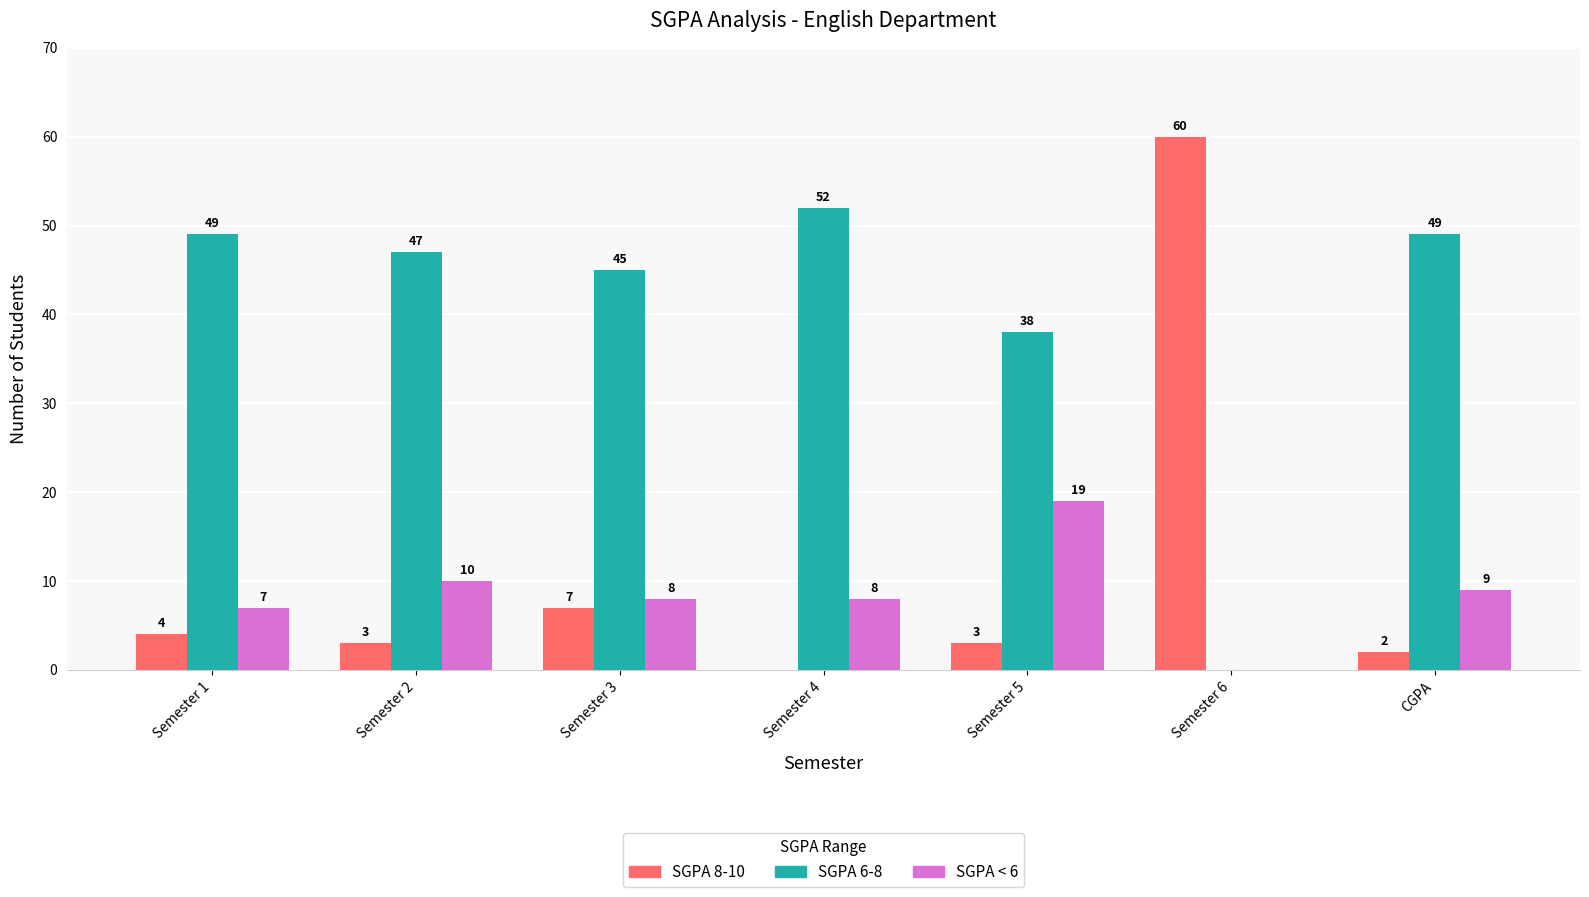

Which series has the largest range (max minus min)?

SGPA 8-10